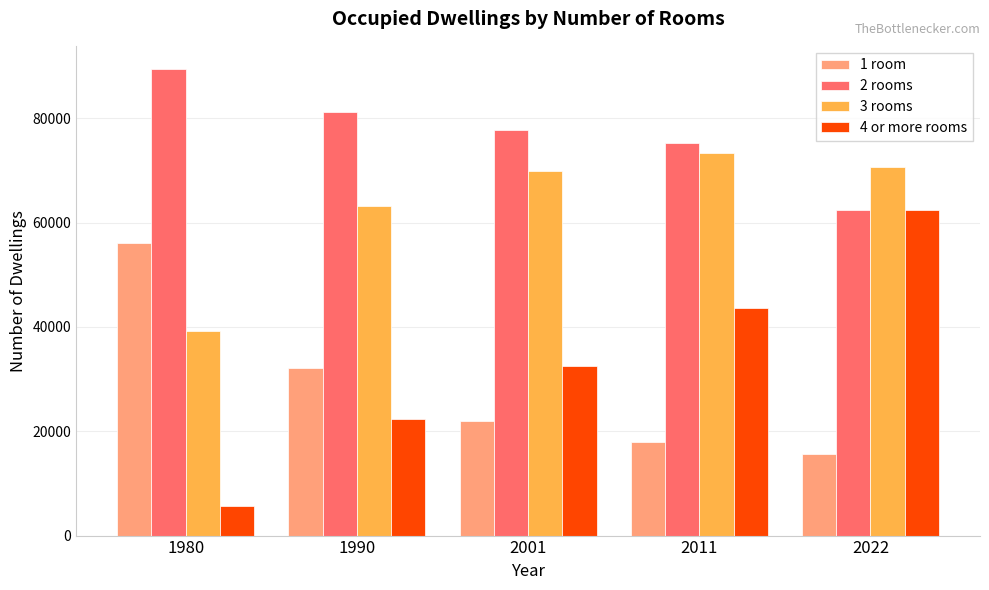

The 4 or more rooms series shows 48041 at 2001. True or false?

False